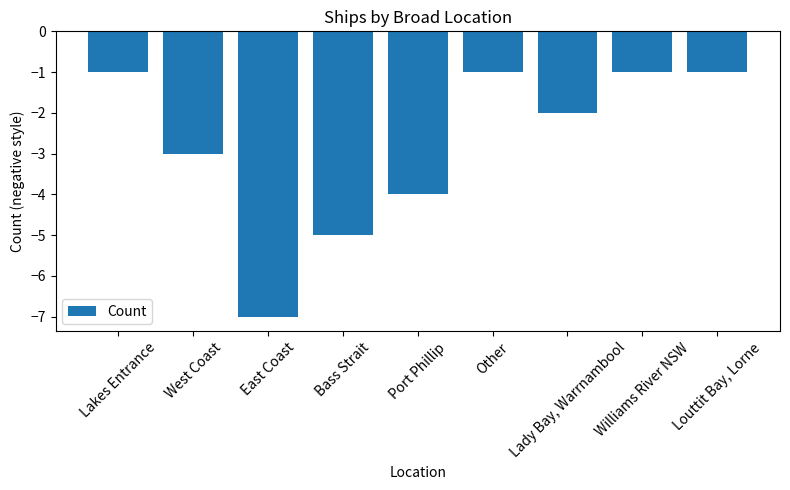

At which category does the chart reach its minimum across all series?

East Coast